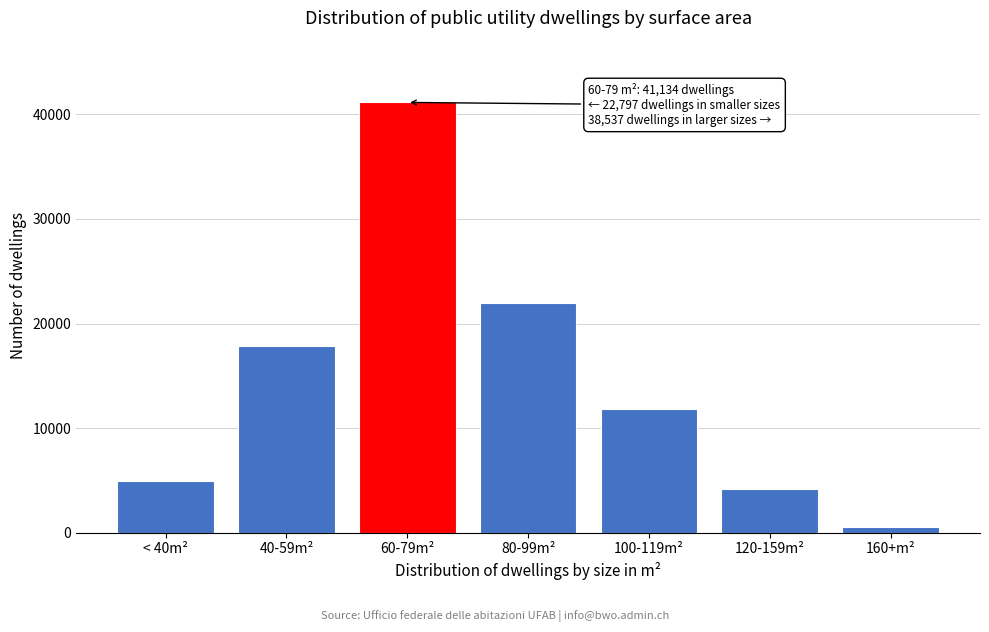

Reading left to right, what are all the values shown in this chart?

< 40m²=4958	40-59m²=17839	60-79m²=41134	80-99m²=21989	100-119m²=11865	120-159m²=4159	160+m²=524